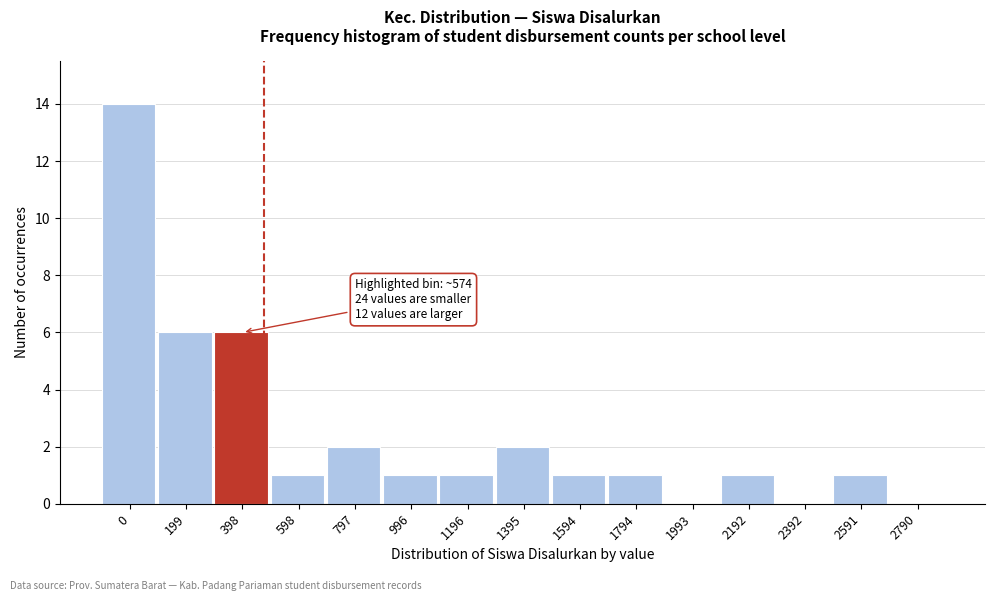

Reading left to right, transcribe all the data shown in this chart.

0=14	199=6	398=6	598=1	797=2	996=1	1196=1	1395=2	1594=1	1794=1	1993=0	2192=1	2392=0	2591=1	2790=0